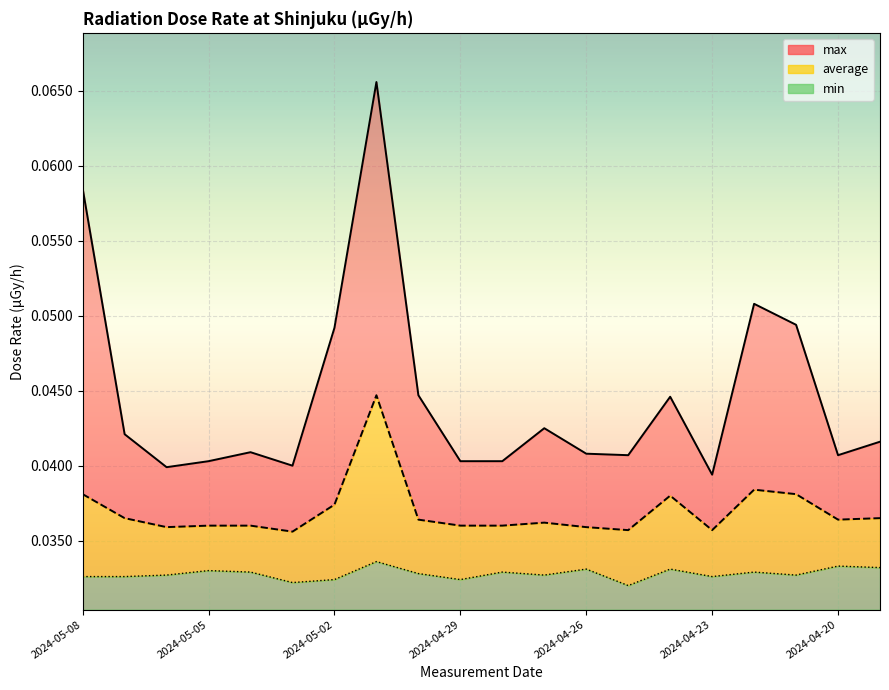

True or false: max has more than 0 points higher than both neighbors.

True